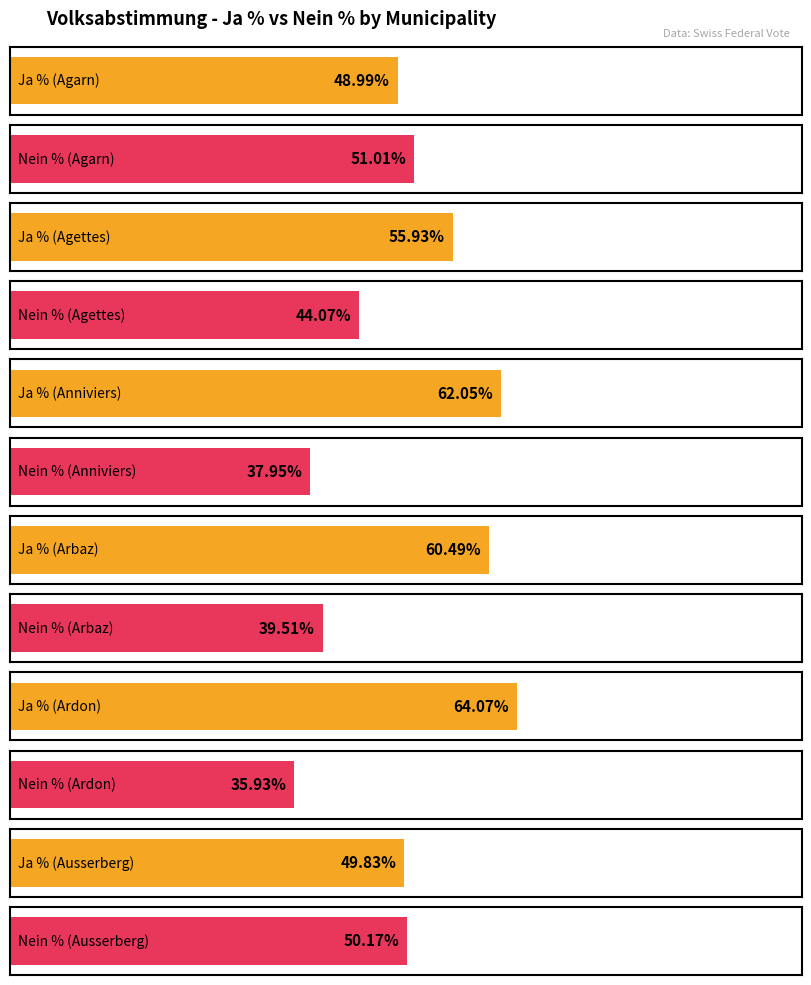

List the series in order of their peak value, lowest first.

Nein %, Ja %